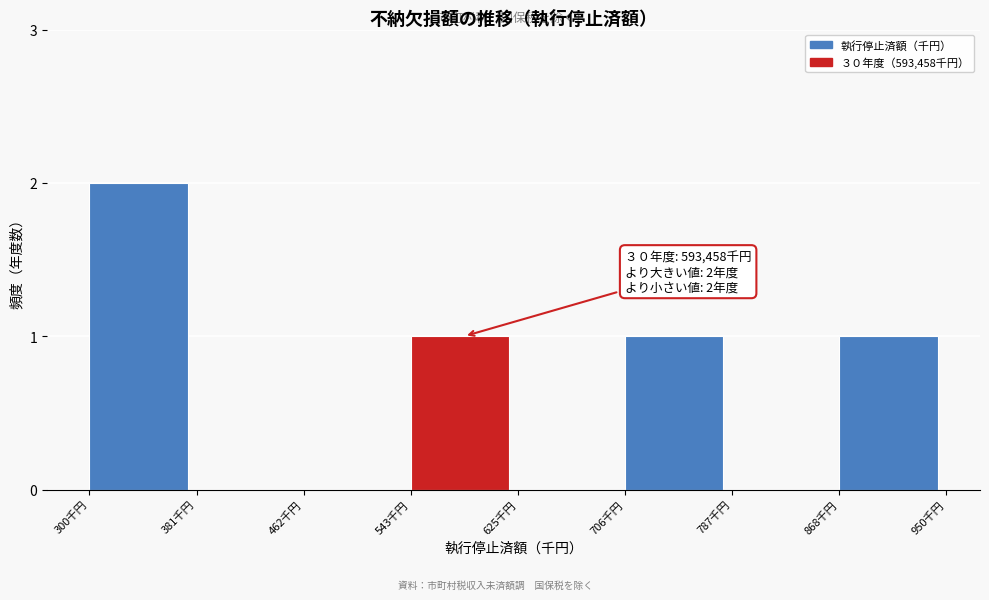

Reading right to left, what are all the values shown in this chart?

868千円=1	787千円=0	706千円=1	625千円=0	543千円=1	462千円=0	381千円=0	300千円=2